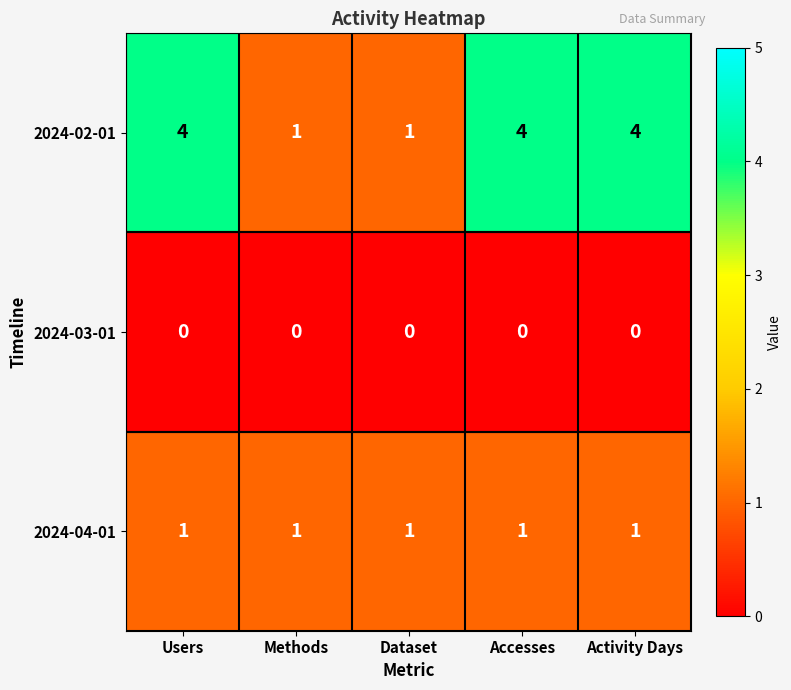

The 2024-04-01 series shows 0 at Accesses. True or false?

False